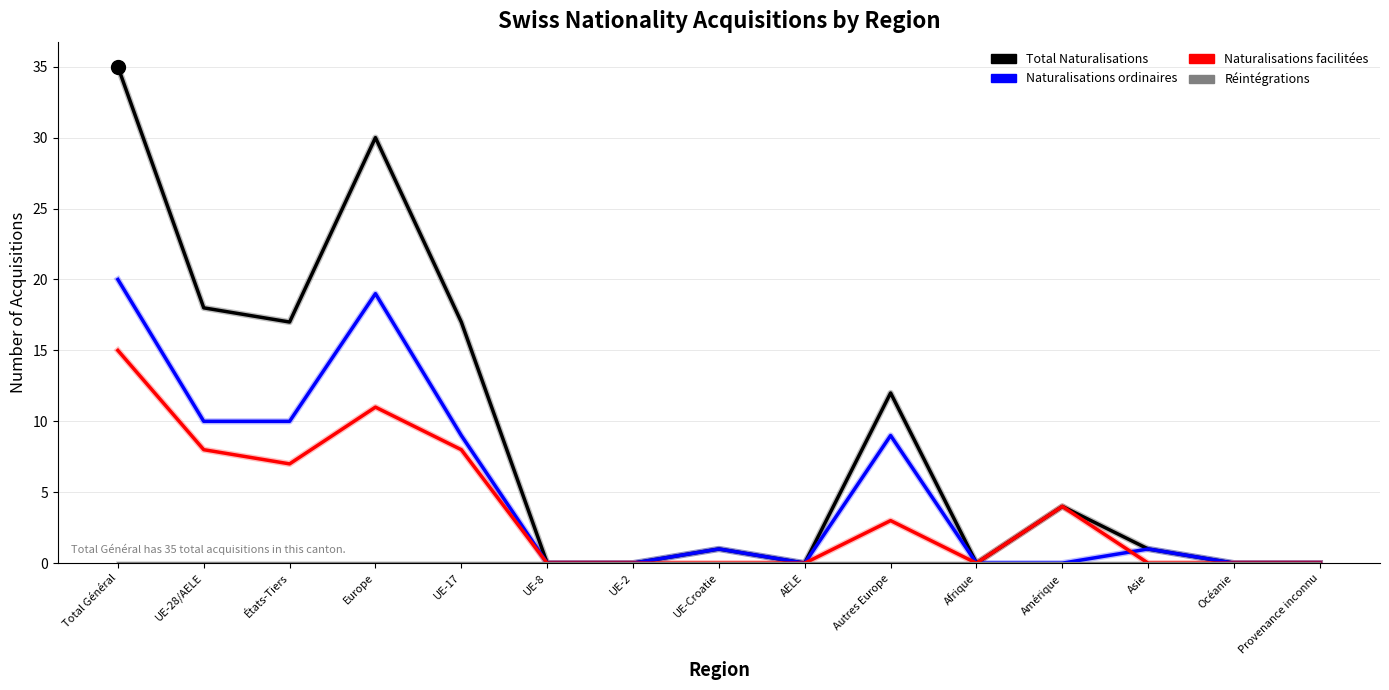

Where does the Total Naturalisations series first go above 1?

Total Général